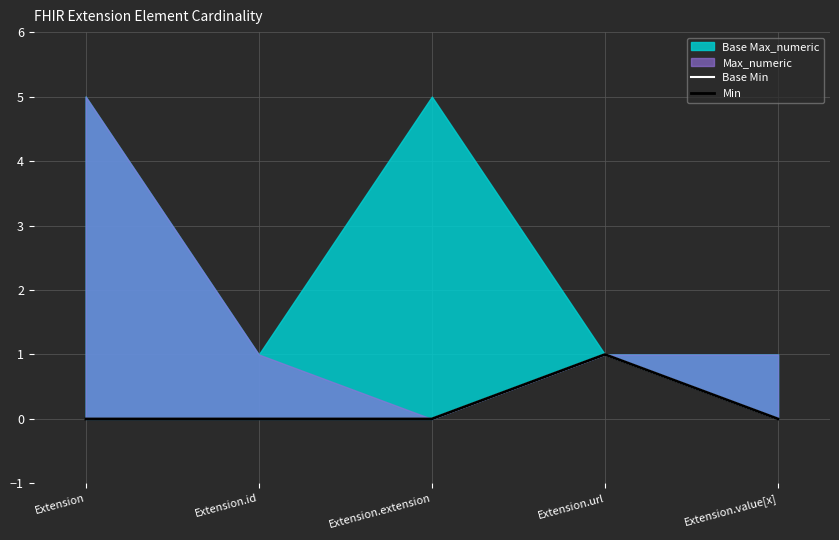

Between Extension.url and Extension.value[x], which is larger?

Extension.url